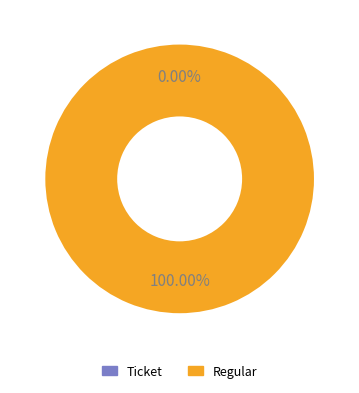

Rank the categories by value from lowest to highest.

Ticket, Regular